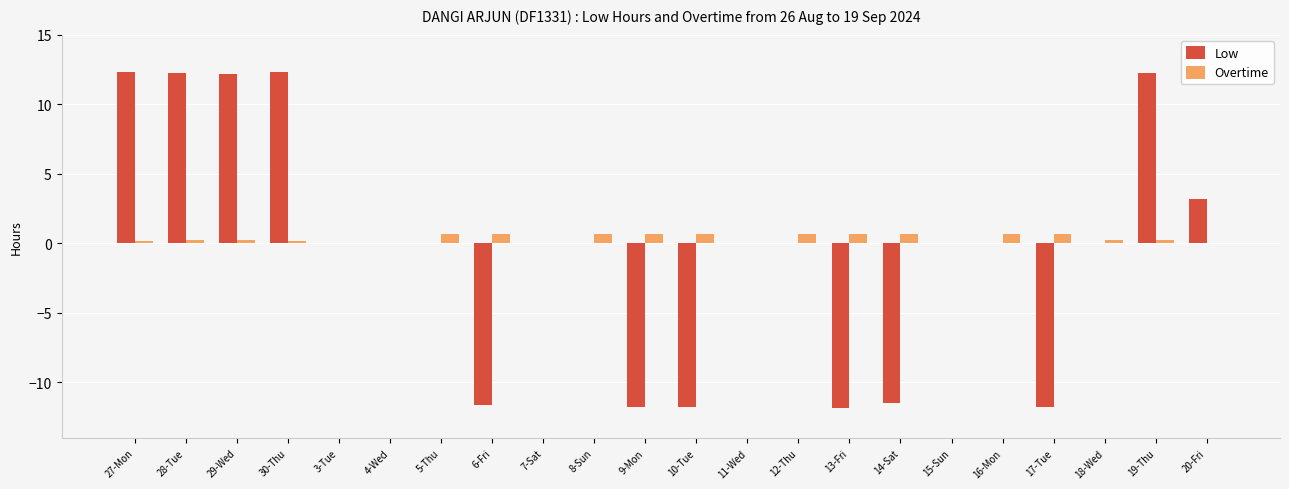

True or false: Low has a value of -15.3 at 11-Wed.

False